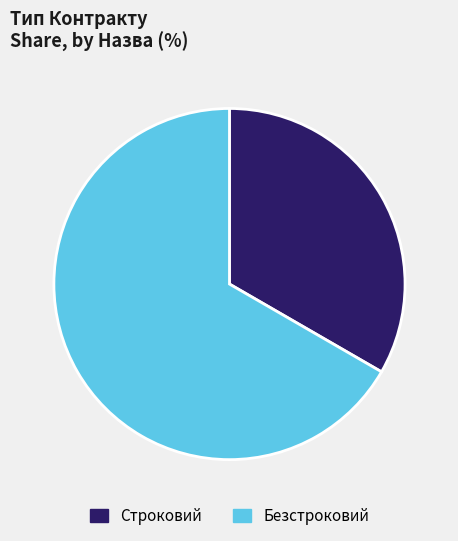

Is there a majority slice in this chart?

Yes